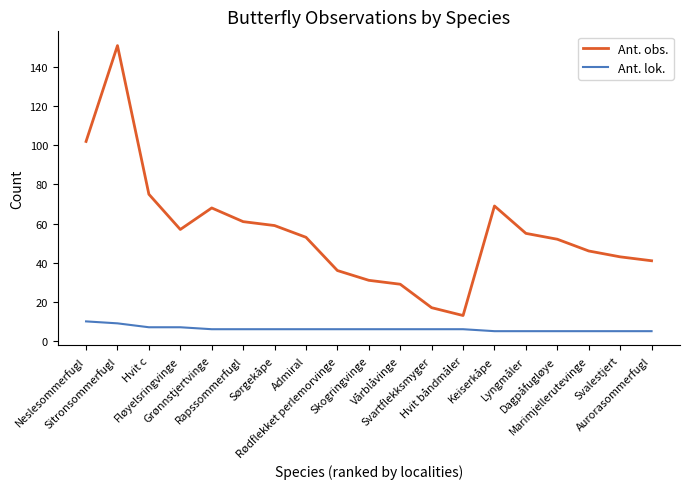

At Rapssommerfugl, list the series in order from largest to smallest.

Ant. obs., Ant. lok.